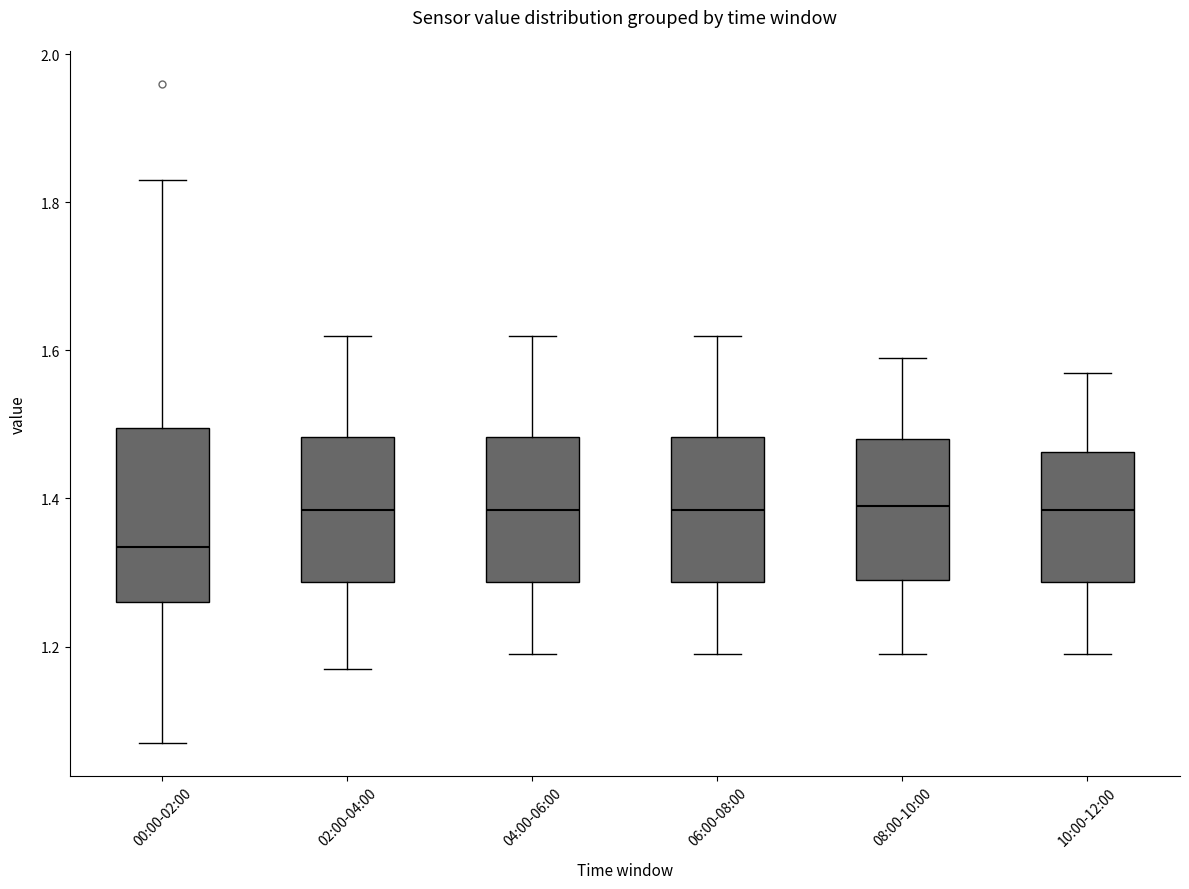

Reading left to right, read every box against the y-axis: the position of its median line, the range the box covers, and the ends of its whiskers. The values are not printed on the chart, so give them approximately, as read against the axis.

00:00-02:00: median 1.34, box 1.26 to 1.50, whiskers 1.08 to 1.84
02:00-04:00: median 1.38, box 1.28 to 1.48, whiskers 1.18 to 1.62
04:00-06:00: median 1.38, box 1.28 to 1.48, whiskers 1.20 to 1.62
06:00-08:00: median 1.38, box 1.28 to 1.48, whiskers 1.20 to 1.62
08:00-10:00: median 1.40, box 1.30 to 1.48, whiskers 1.20 to 1.60
10:00-12:00: median 1.38, box 1.28 to 1.46, whiskers 1.20 to 1.58